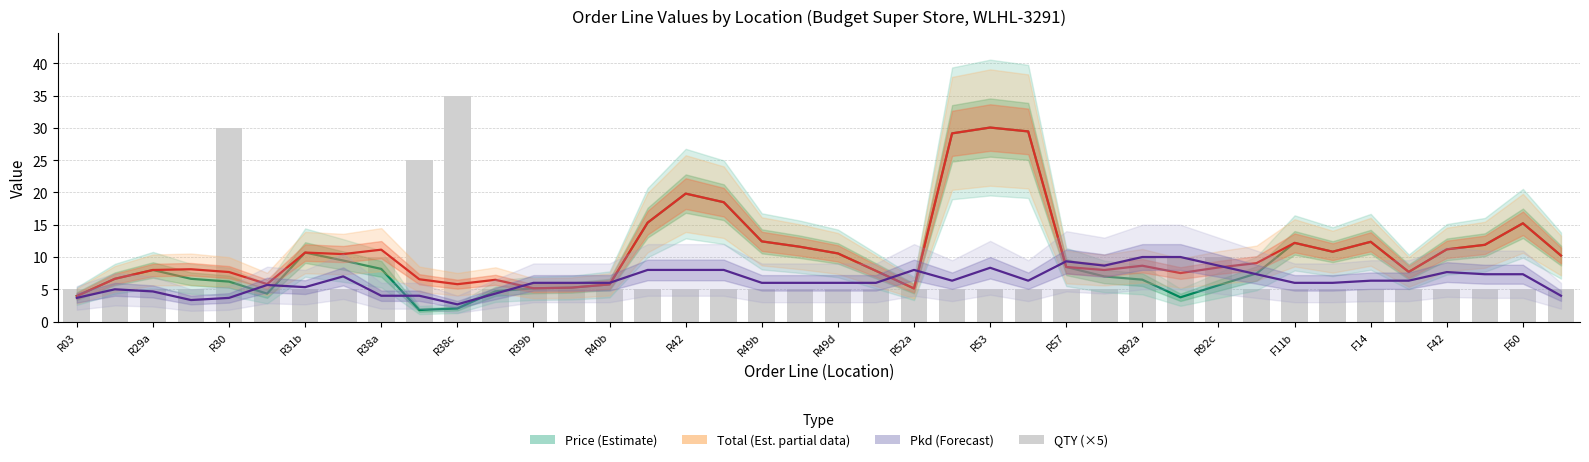

Which series has the largest total across all categories?

Total (Est. partial)